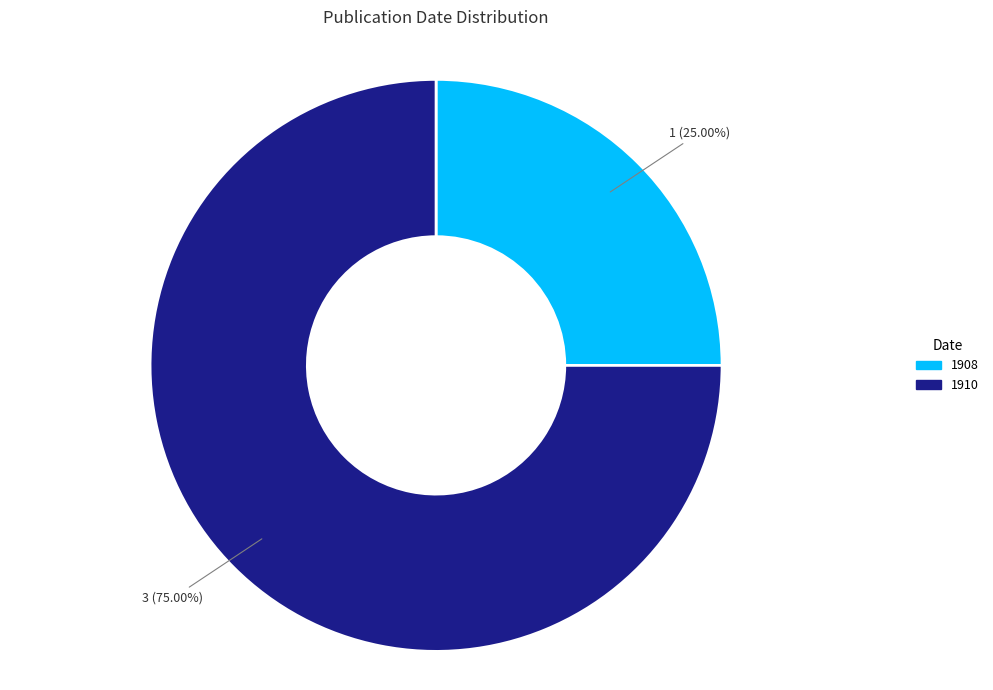

Is there a majority slice in this chart?

Yes